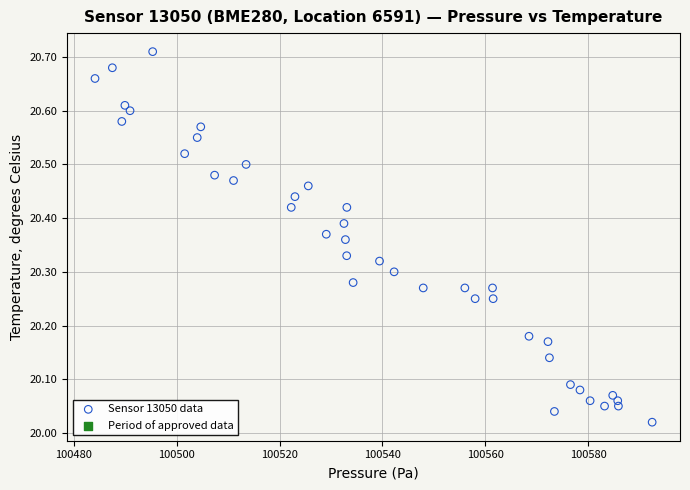

What is the range of X values (max minus min)?

108.3